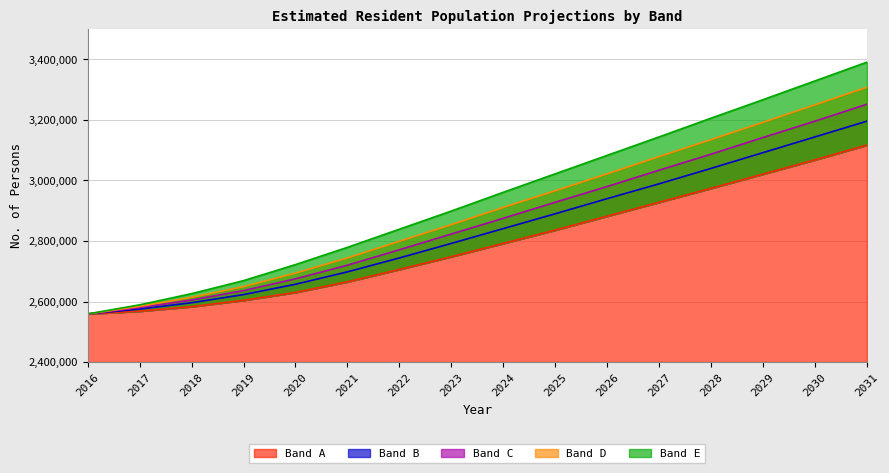

What is the total value across all series at 2019?

13181000